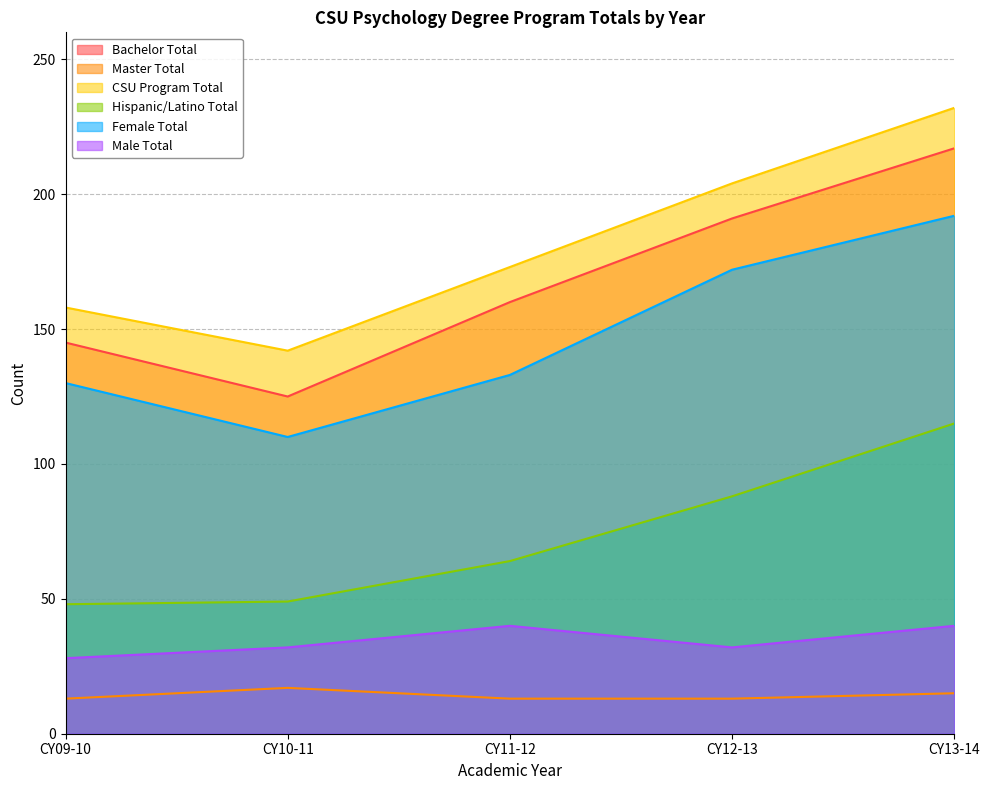

What is the difference between the CSU Program Total values at CY12-13 and CY13-14?

28